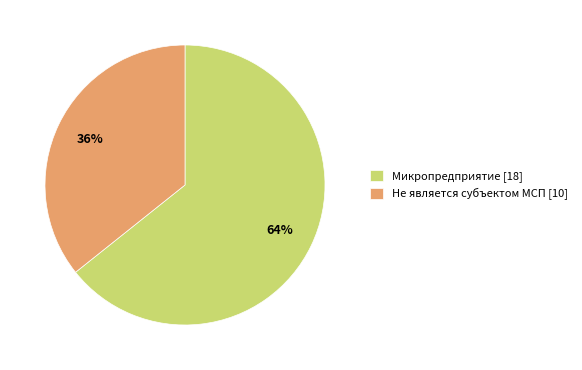

How many slices are in this pie chart?

2